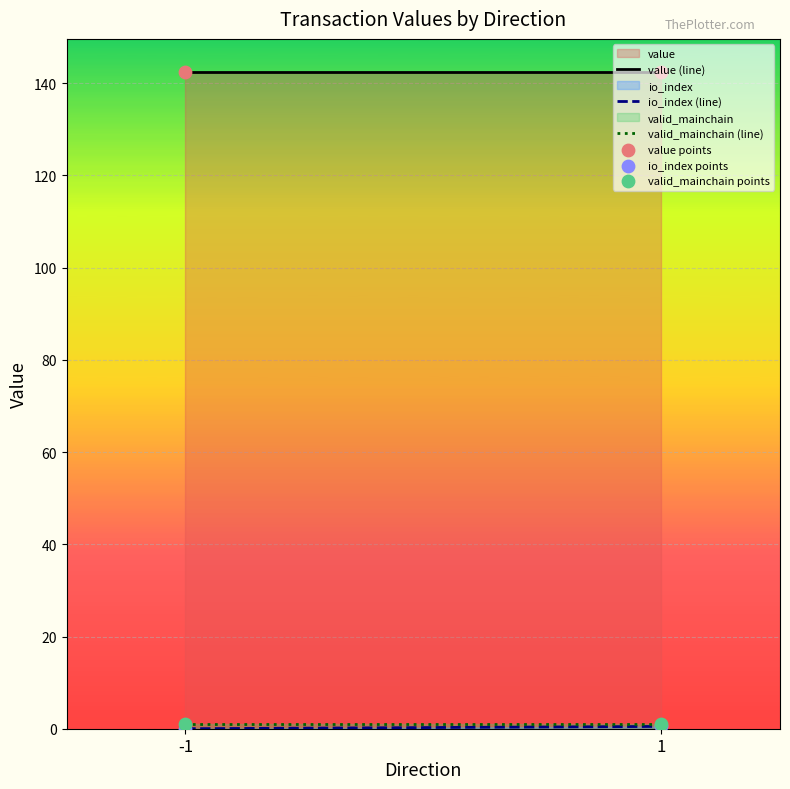

Which series has the largest Y range (max minus min)?

io_index (line)